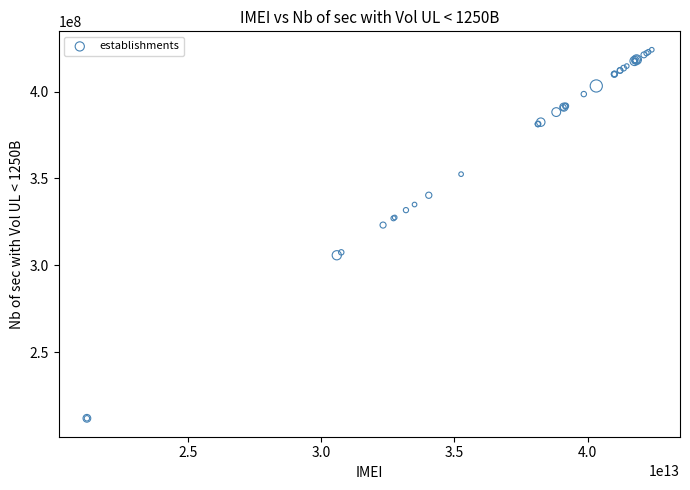

What Y value in the scatter plot is closest to 318028928?

323183988